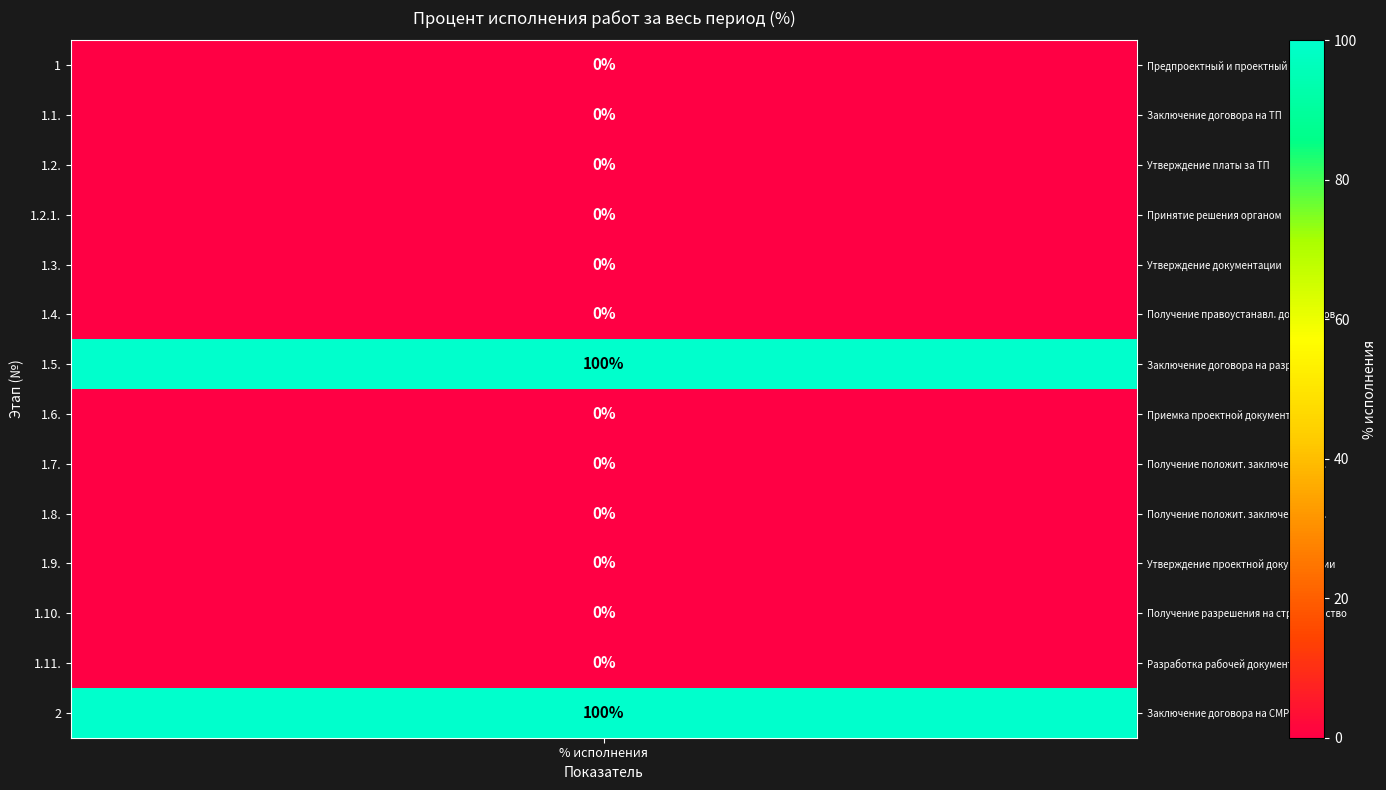

Which has a higher value, 1.11. or 1.4.?

1.11.